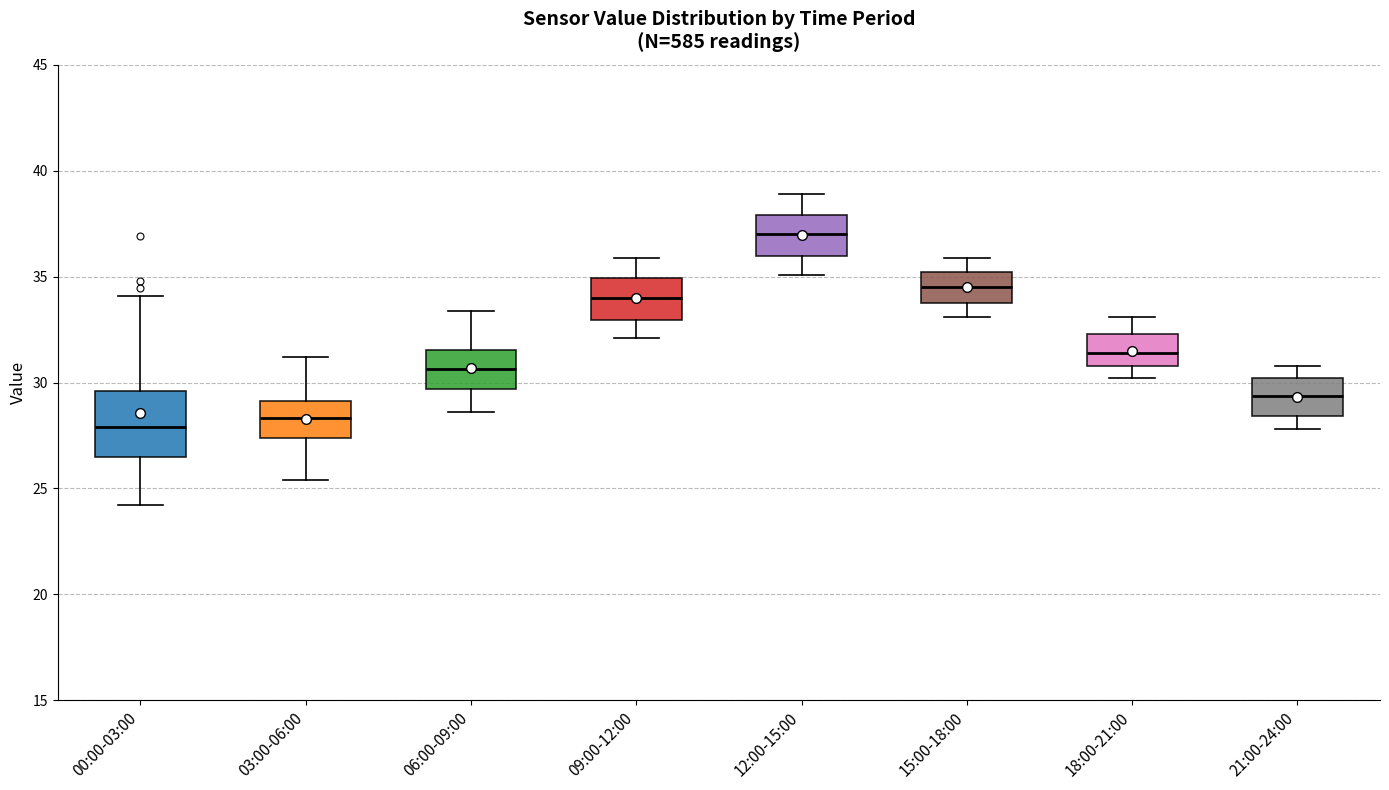

Reading left to right, transcribe this box plot: for each box, give where its median line is, the range the box spans, and where its two whiskers end, as read against the y-axis. The values are not printed on the chart, so give them approximately, as read against the axis.

00:00-03:00: median 28.0, box 26.5 to 29.5, whiskers 24.0 to 34.0
03:00-06:00: median 28.5, box 27.5 to 29.0, whiskers 25.5 to 31.0
06:00-09:00: median 30.5, box 29.5 to 31.5, whiskers 28.5 to 33.5
09:00-12:00: median 34.0, box 33.0 to 35.0, whiskers 32.0 to 36.0
12:00-15:00: median 37.0, box 36.0 to 38.0, whiskers 35.0 to 39.0
15:00-18:00: median 34.5, box 34.0 to 35.0, whiskers 33.0 to 36.0
18:00-21:00: median 31.5, box 31.0 to 32.5, whiskers 30.0 to 33.0
21:00-24:00: median 29.5, box 28.5 to 30.0, whiskers 28.0 to 31.0